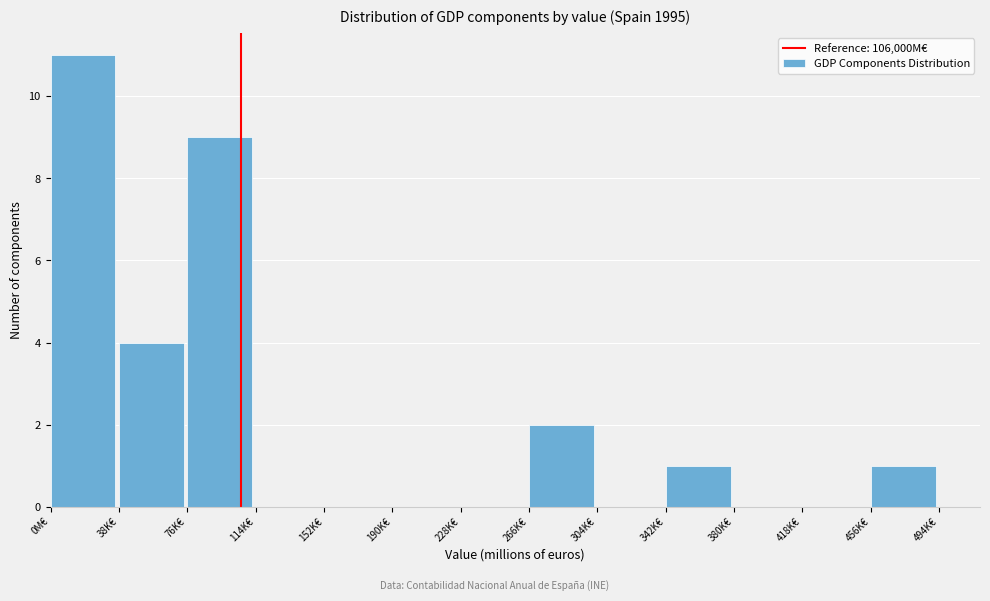

Reading left to right, what are all the values shown in this chart?

0M€=11	38K€=4	76K€=9	114K€=0	152K€=0	190K€=0	228K€=0	266K€=2	304K€=0	342K€=1	380K€=0	418K€=0	456K€=1